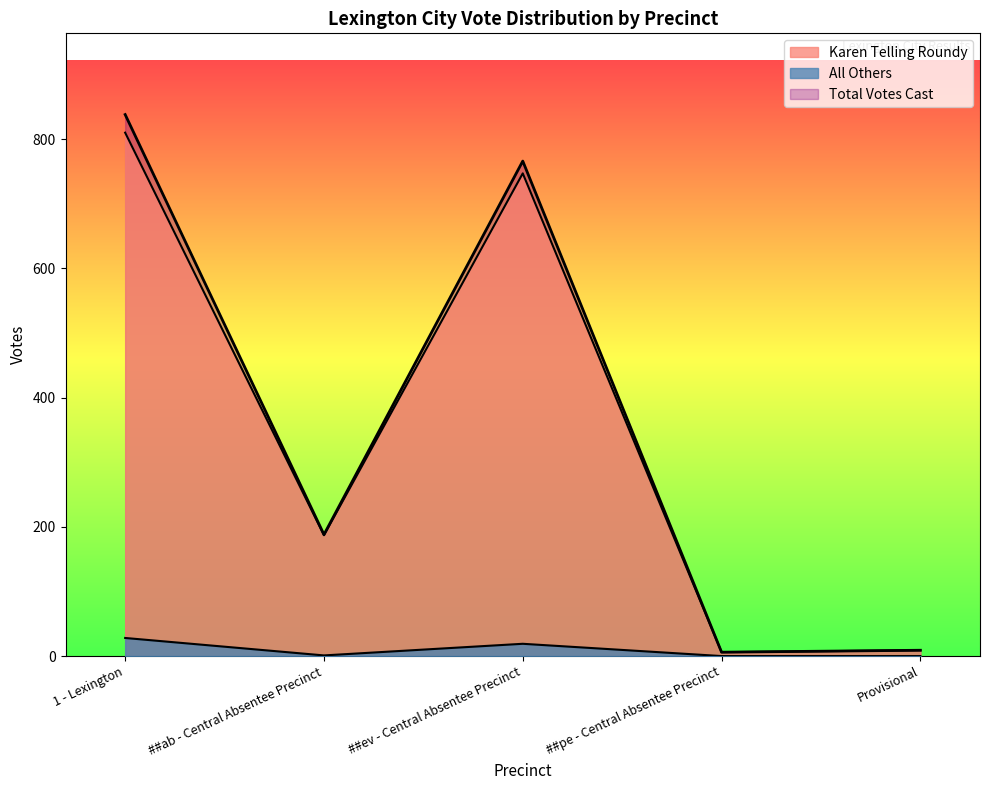

What is the spread (max minus min) of values at ##ab - Central Absentee Precinct?

186